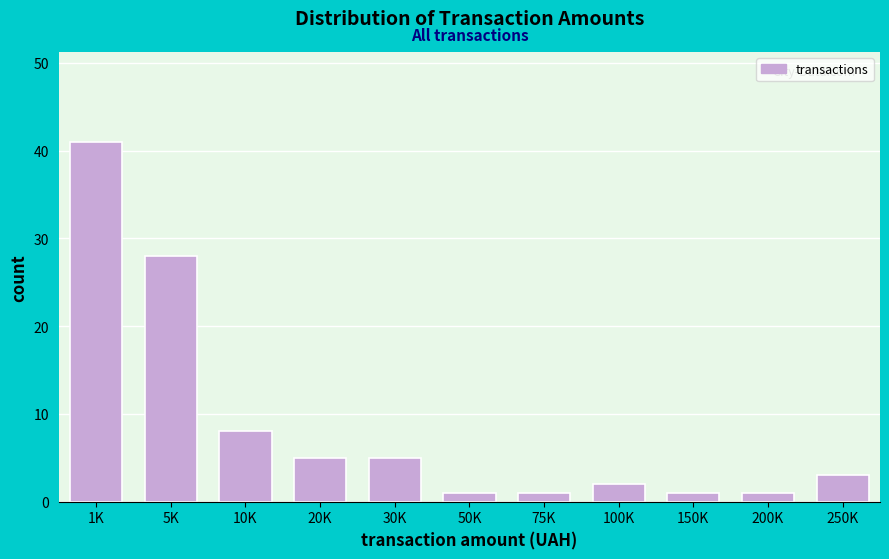

Reading left to right, list all the values displayed in this chart.

1K=41	5K=28	10K=8	20K=5	30K=5	50K=1	75K=1	100K=2	150K=1	200K=1	250K=3